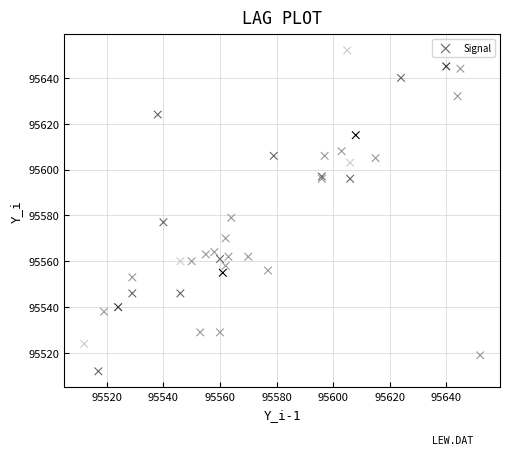

What Y value in the scatter plot is closest to 95582?

95579